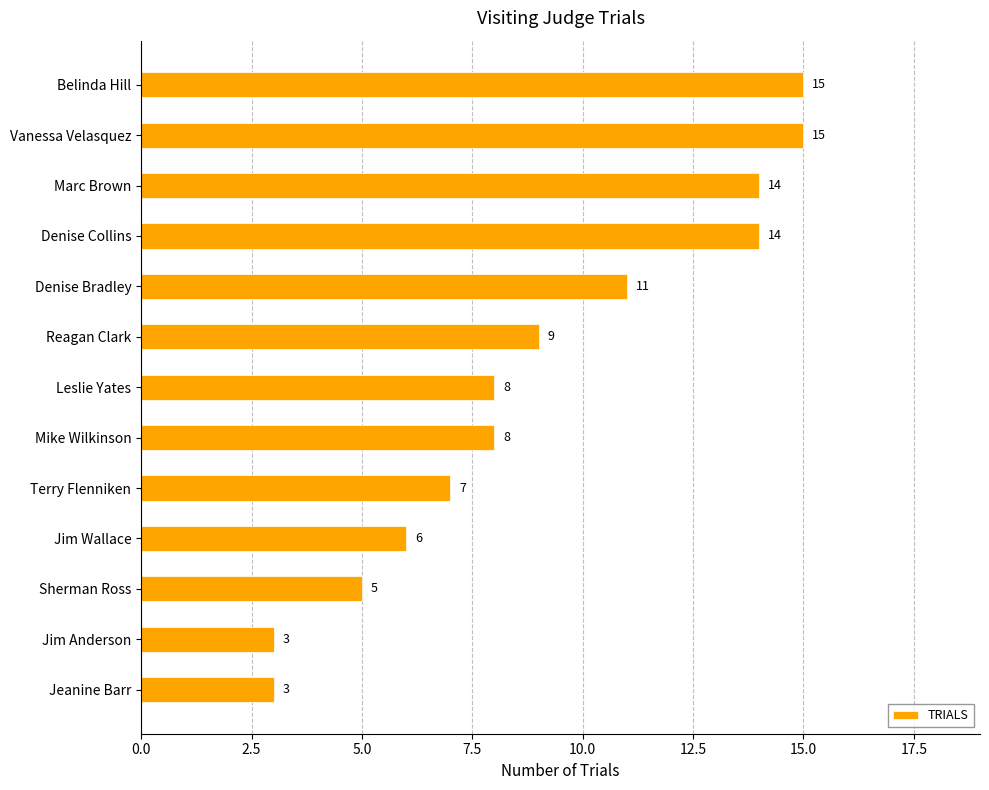

What is the difference between the maximum and minimum values?

12